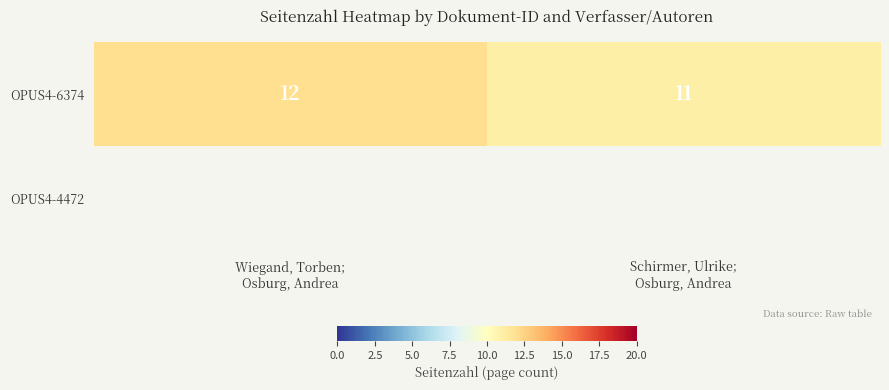

Which has a higher value, Wiegand, Torben;
Osburg, Andrea or Schirmer, Ulrike;
Osburg, Andrea?

Wiegand, Torben;
Osburg, Andrea